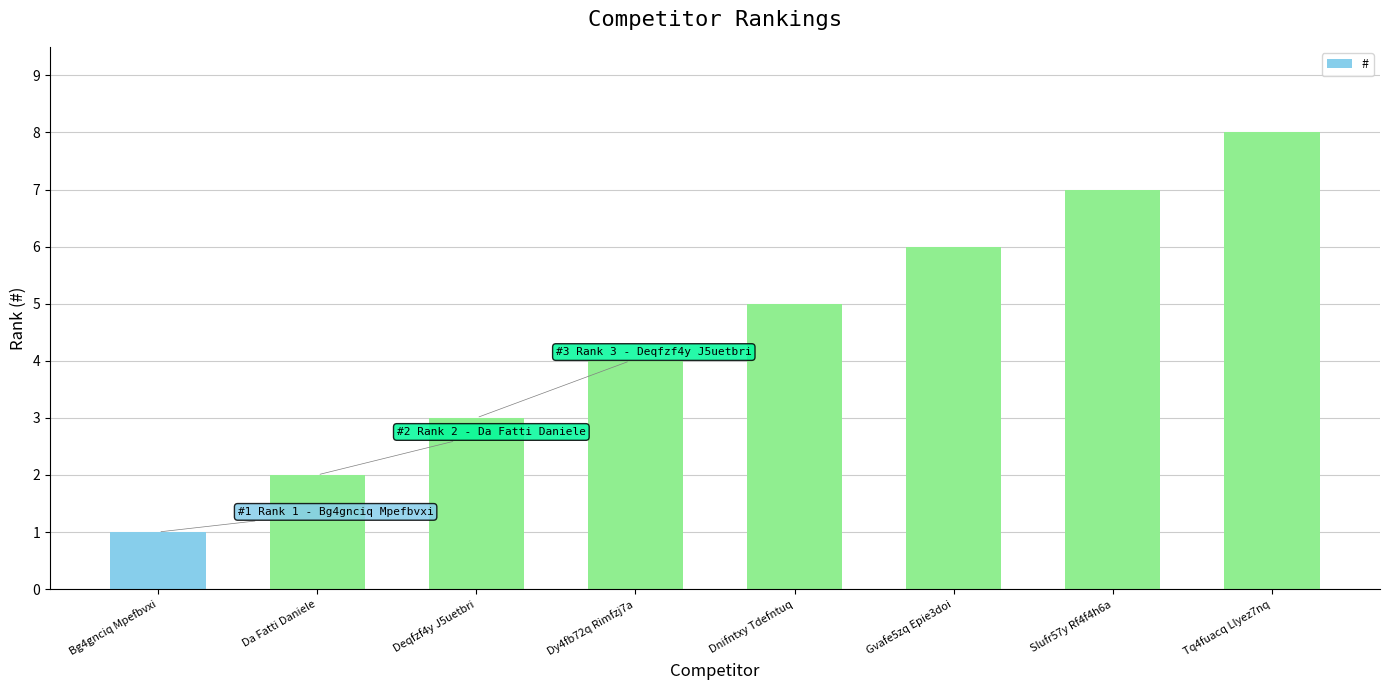

What is the difference between the values at Tq4fuacq Llyez7nq and Slufr57y Rf4f4h6a?

1